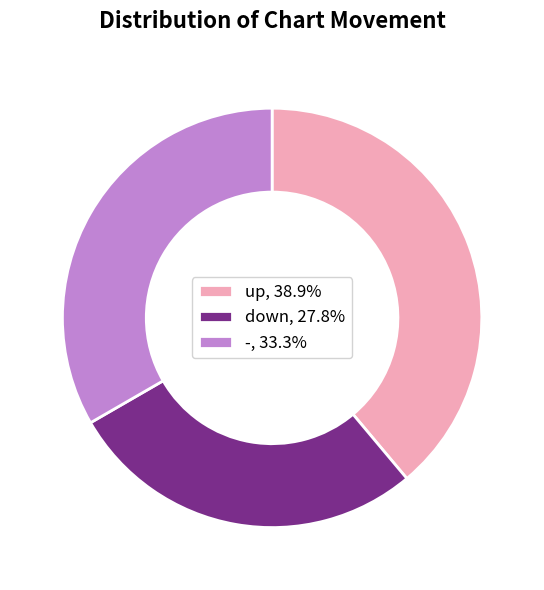

What is the largest slice in the pie chart?

up